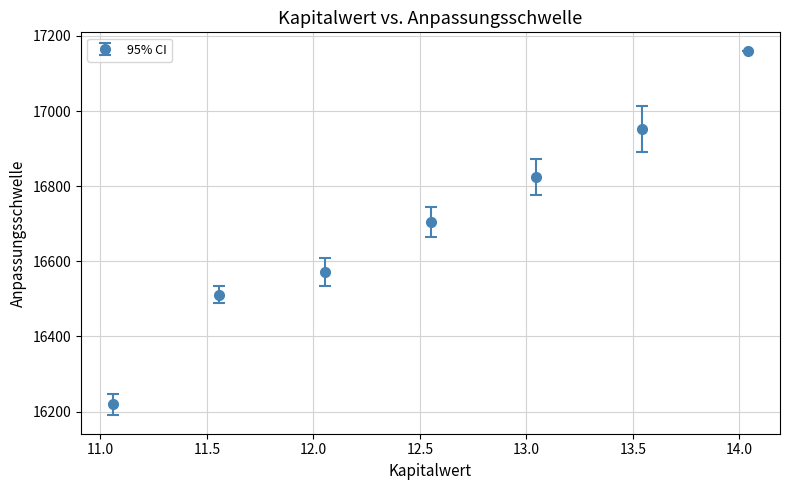

What is the sum of all values?

116944.4